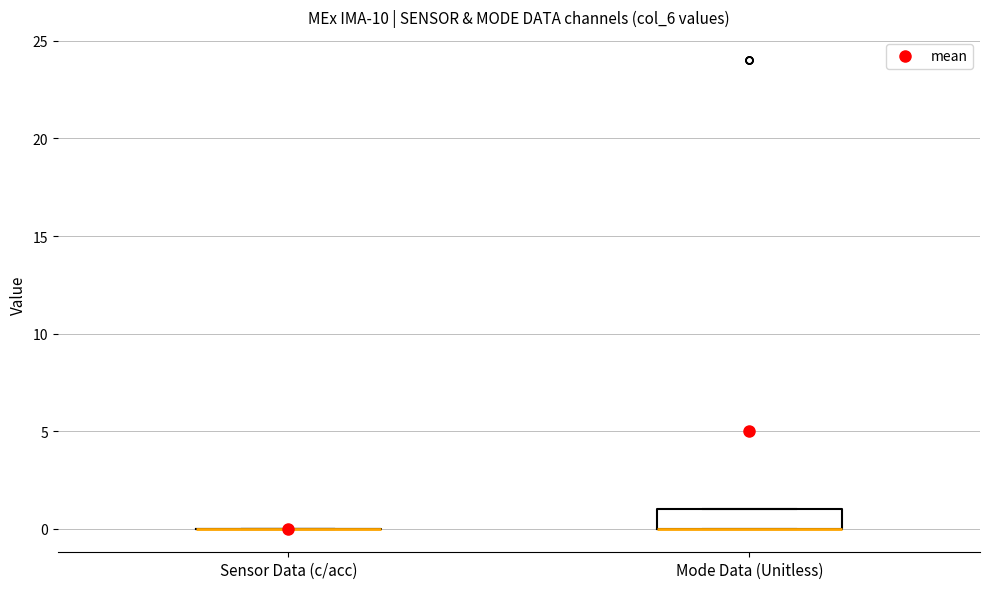

Reading left to right, read every box against the y-axis: the position of its median line, the range the box covers, and the ends of its whiskers. The values are not printed on the chart, so give them approximately, as read against the axis.

Sensor Data (c/acc): box collapsed to a line at 0, whiskers 0 to 0
Mode Data (Unitless): median 0 (drawn on the box's lower edge), box 0 to 1, whiskers 0 to 1